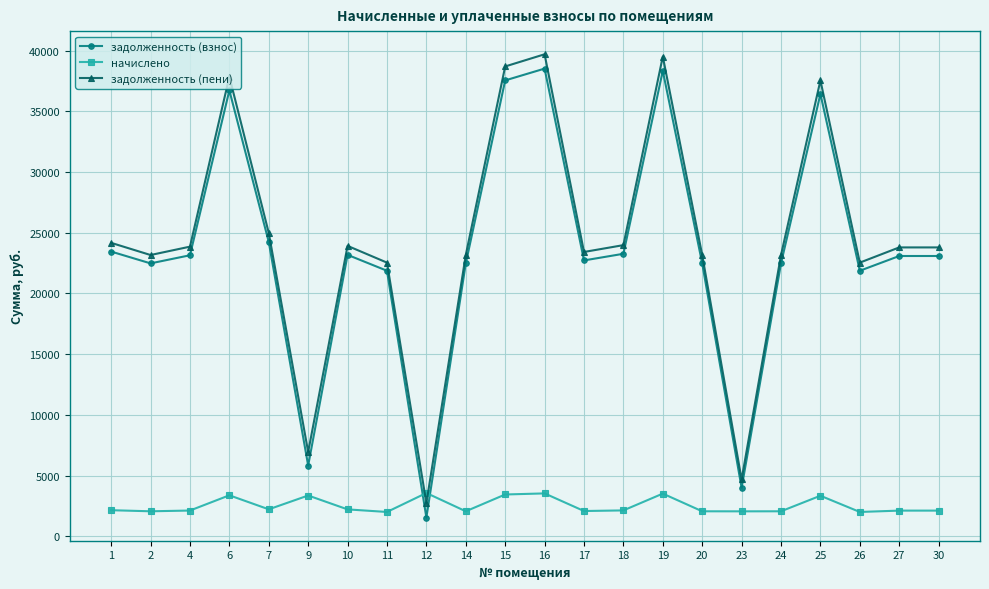

What is the maximum value for начислено?

3571.2